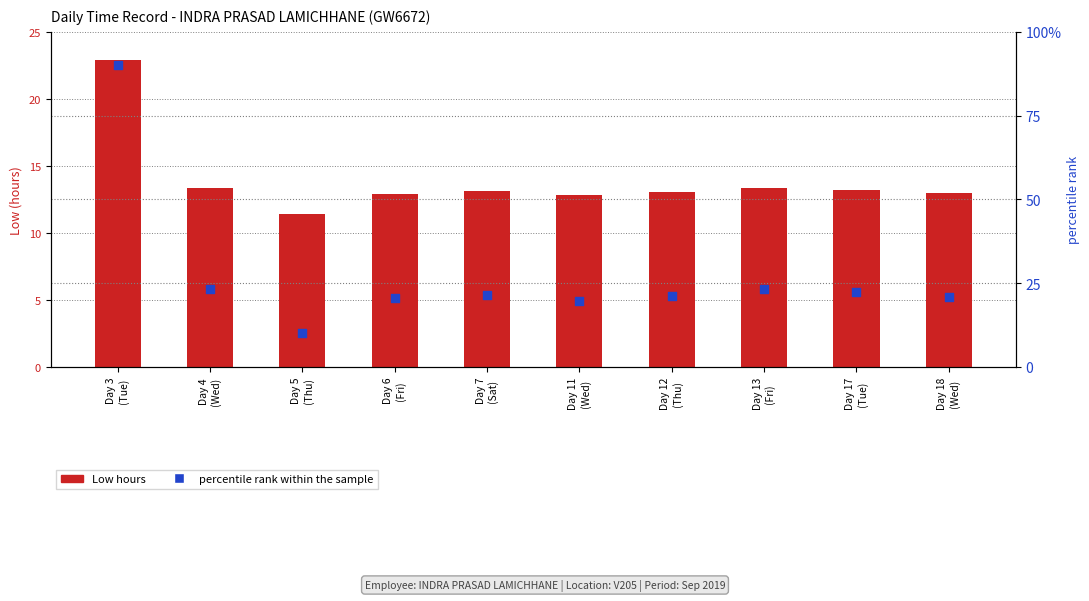

Which series has the largest Y range (max minus min)?

percentile rank within the sample